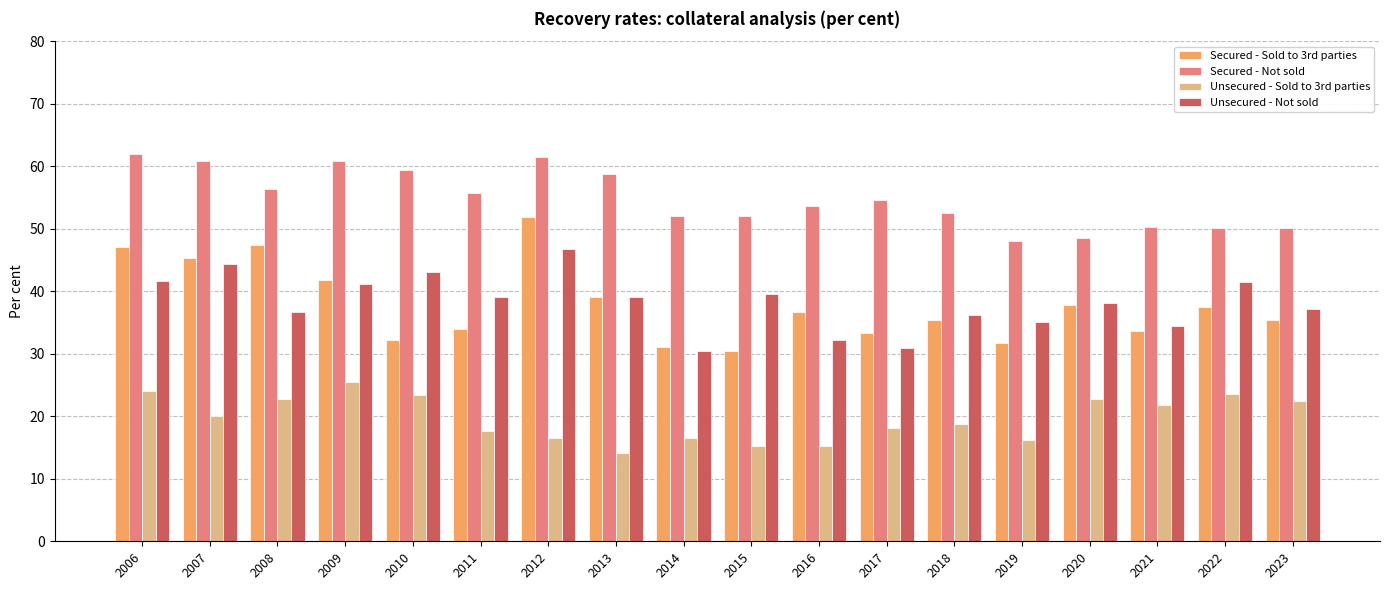

What is the maximum value for Unsecured - Not sold?

46.7